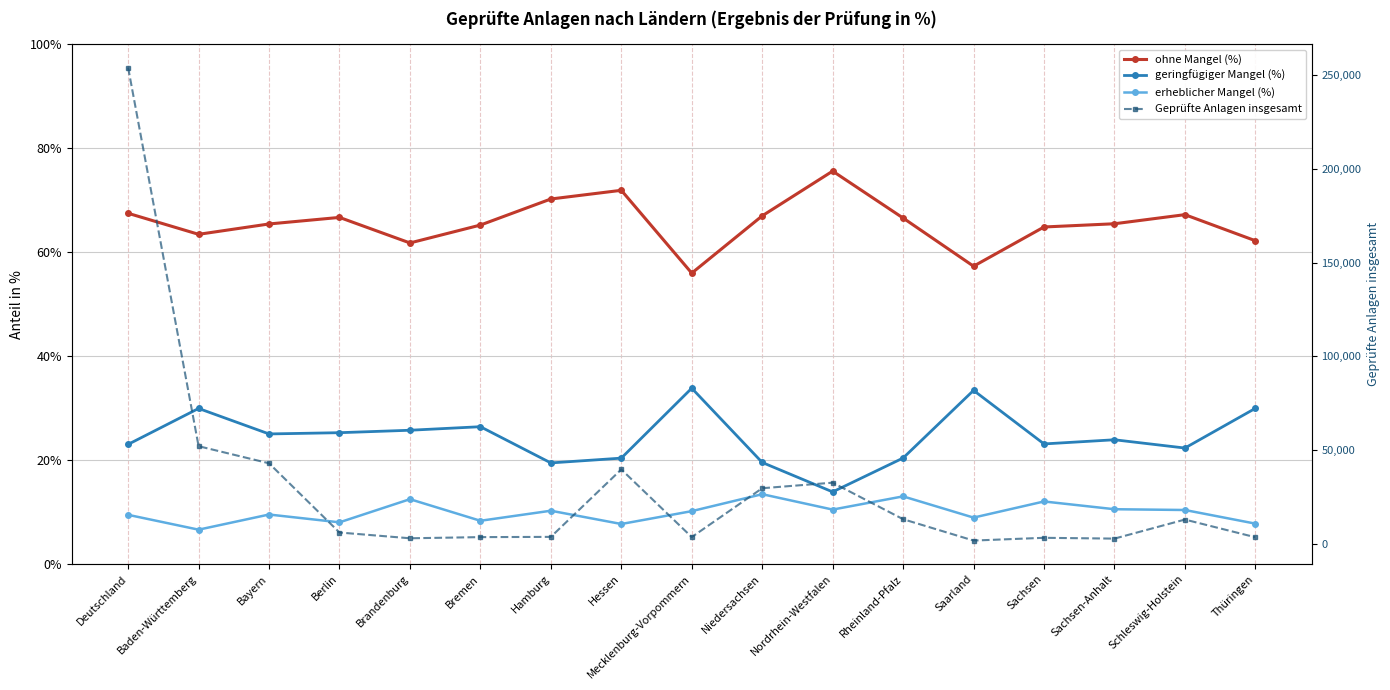

What is the sum of all Geprüfte Anlagen insgesamt values?

508304.0